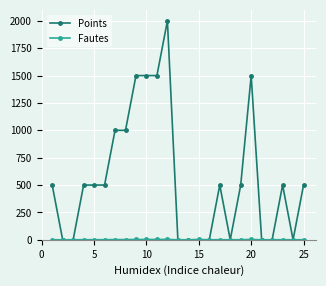

True or false: Points has more than 2 interior local peaks.

True